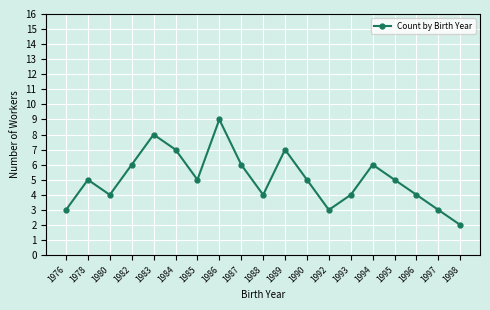

Reading left to right, transcribe all the data shown in this chart.

1976=3	1978=5	1980=4	1982=6	1983=8	1984=7	1985=5	1986=9	1987=6	1988=4	1989=7	1990=5	1992=3	1993=4	1994=6	1995=5	1996=4	1997=3	1998=2